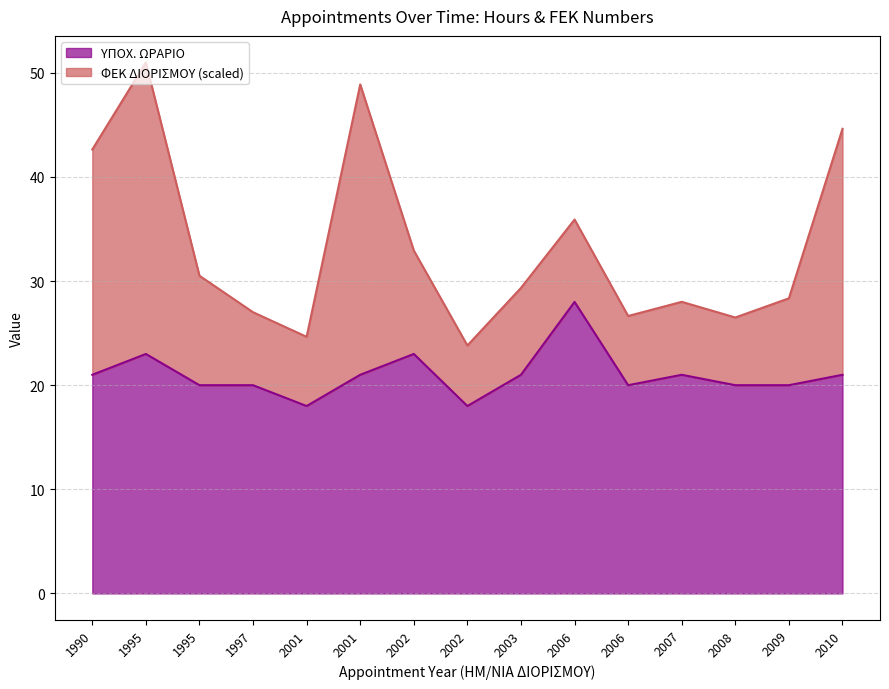

Rank the categories by value from lowest to highest.

2001, 2002, 1995, 1997, 2006, 2008, 2009, 1990, 2001, 2003, 2007, 2010, 1995, 2002, 2006